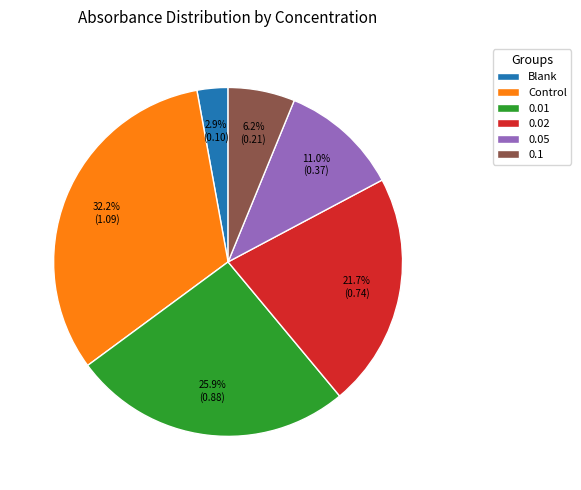

Which has a higher value, 0.02 or Blank?

0.02